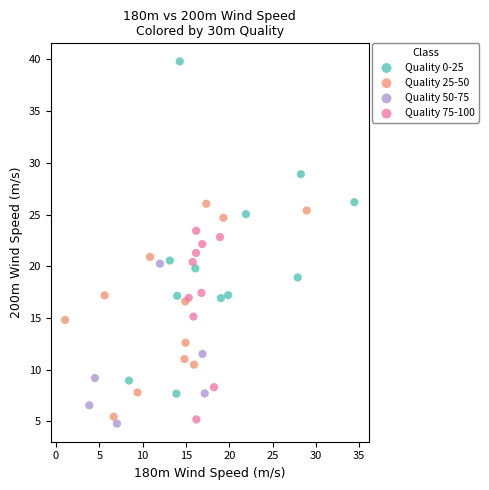

Which series reaches the maximum Y coordinate?

Quality 0-25